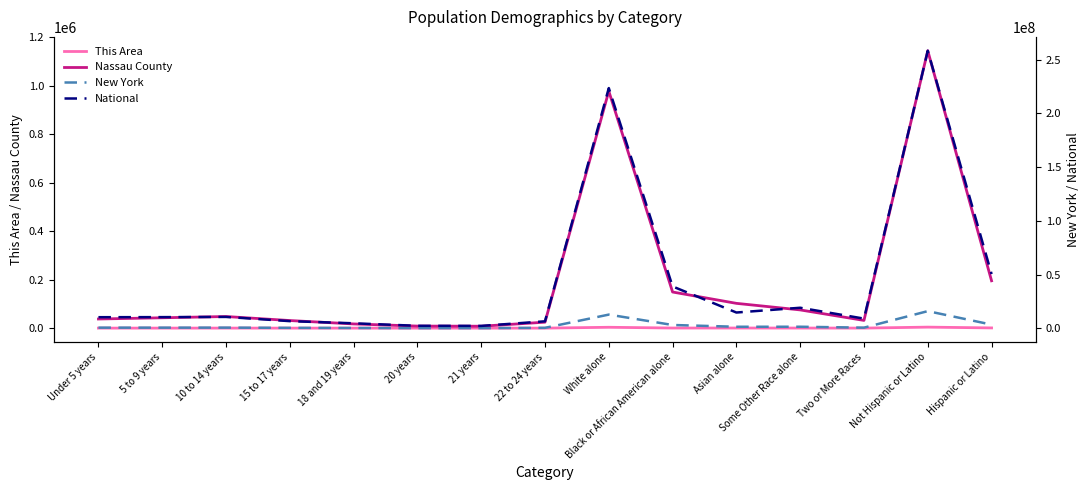

In Nassau County, how many points are higher than both neighbors (excluding endpoints)?

3